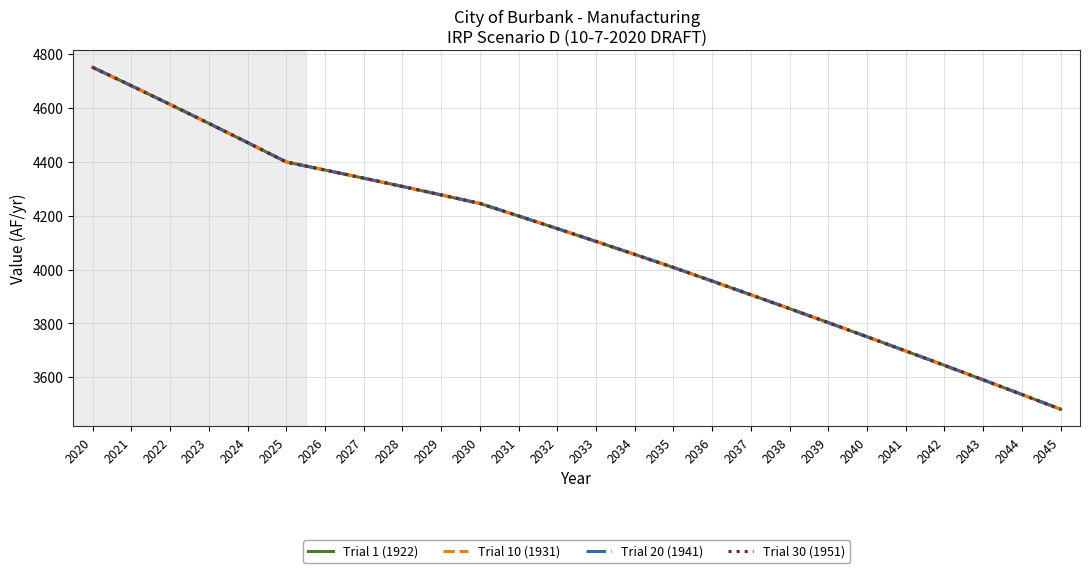

Which category has the highest value in the Trial 10 (1931) series?

2020